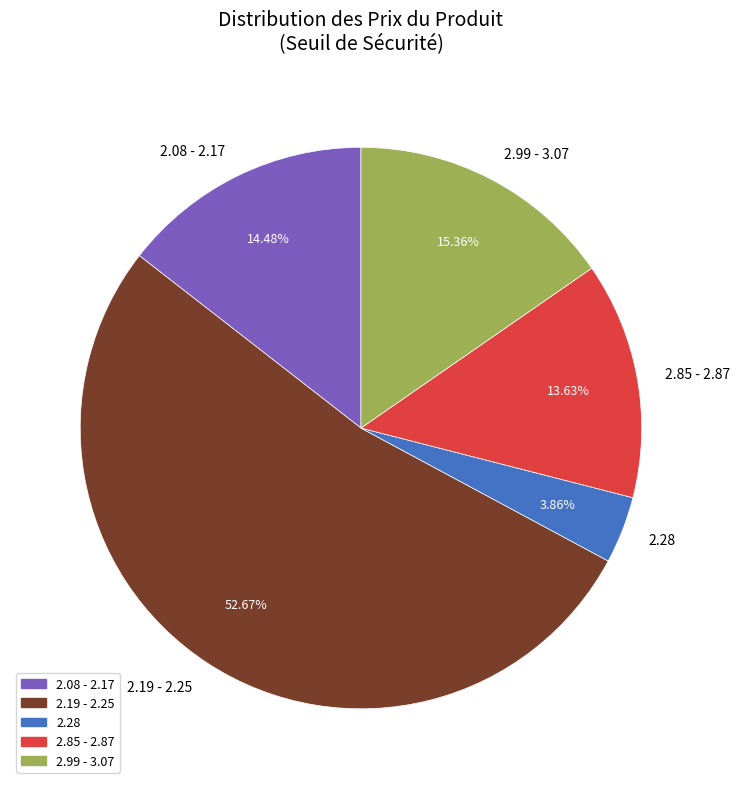

How many segments does this pie chart have?

5